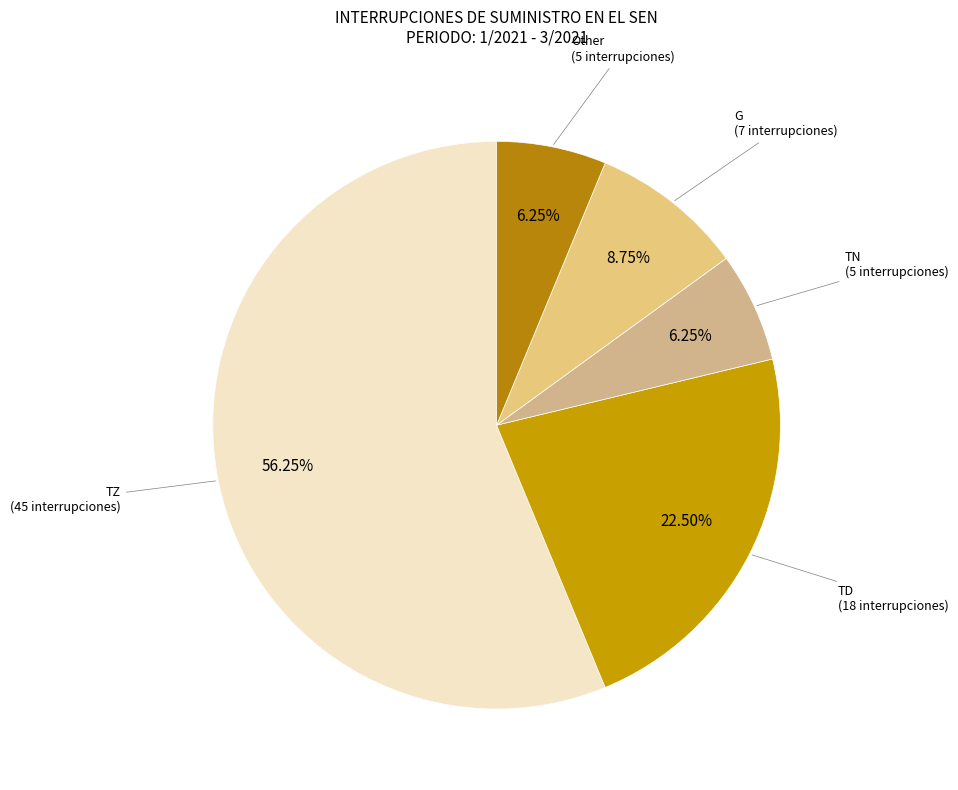

The Other slice represents 6% of the pie. True or false?

True